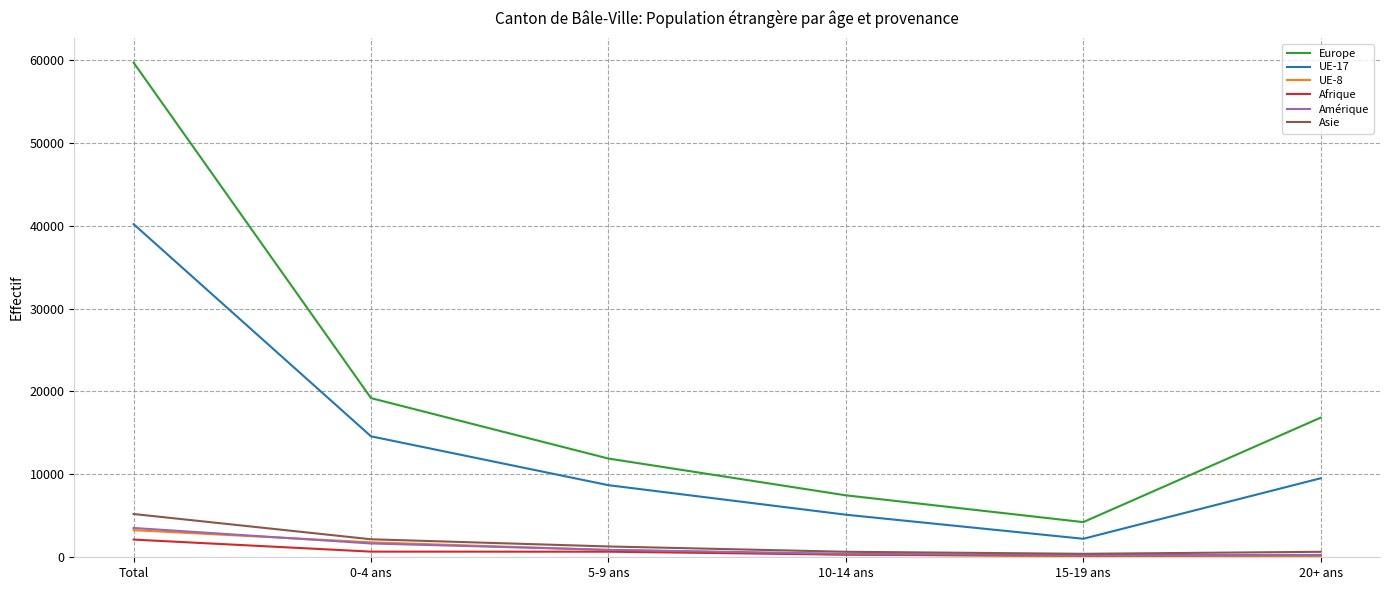

At which category is the sum across all series the highest?

Total